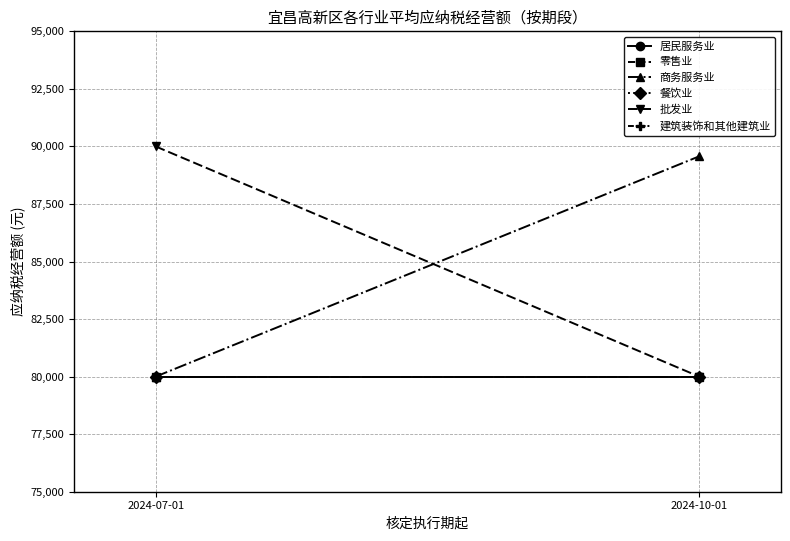

Rank the series by their maximum value, from highest to lowest.

批发业, 商务服务业, 居民服务业, 零售业, 餐饮业, 建筑装饰和其他建筑业